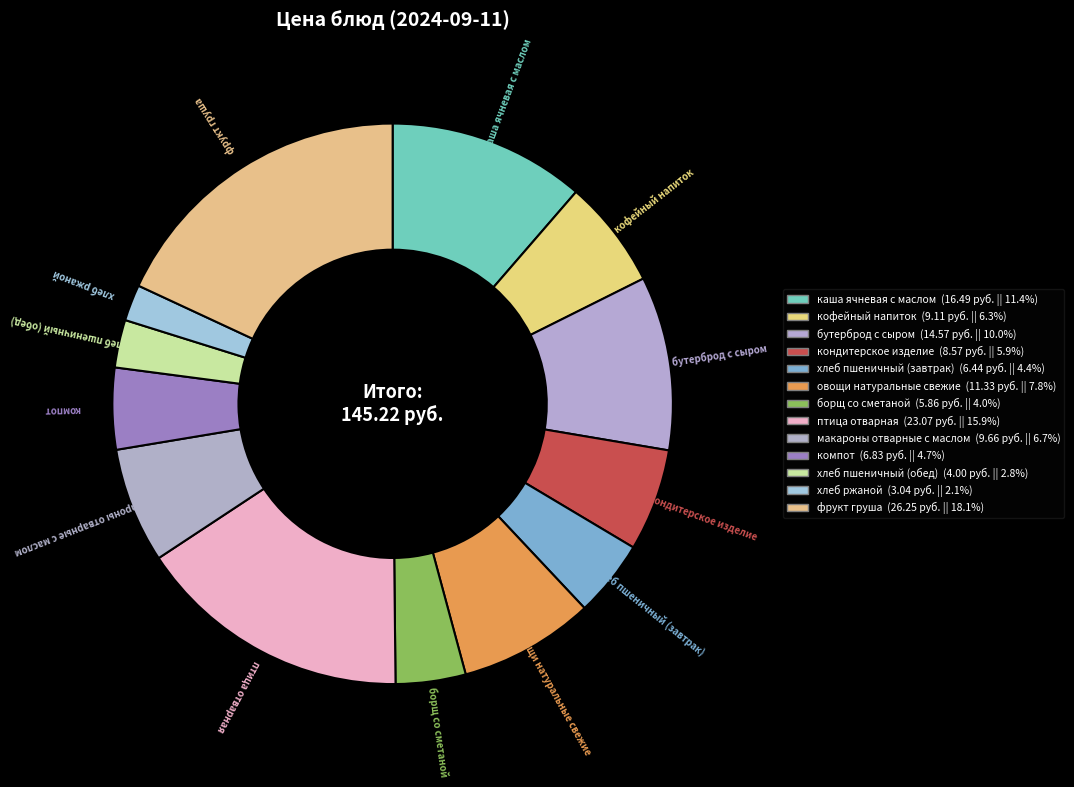

To the nearest percent, what portion does овощи натуральные свежие represent?

8%